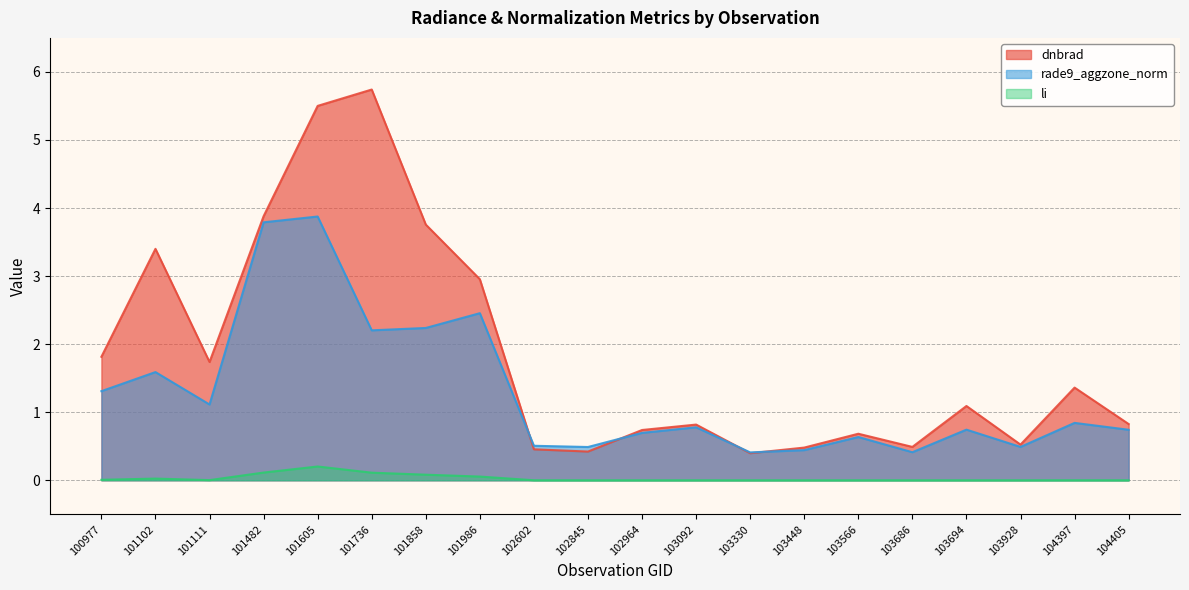

What is the value of the rade9_aggzone_norm point at the 19th from the left?

0.8